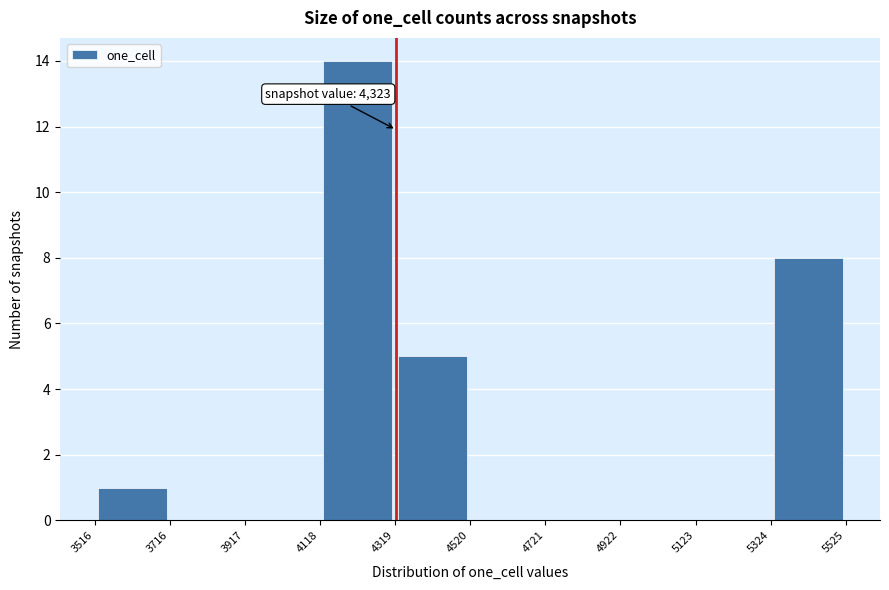

Which range on the x-axis has the tallest bar?

4118 to 4319